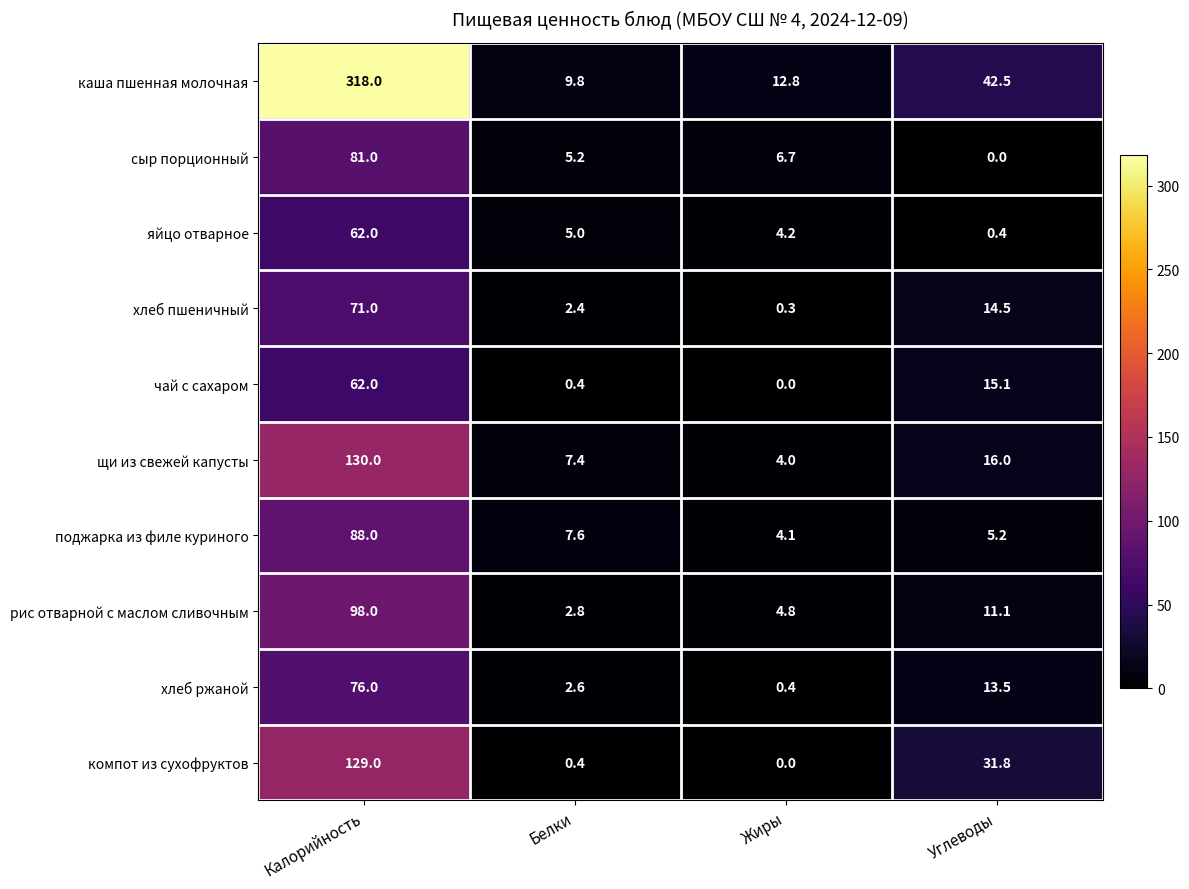

What is the total value across all series at Углеводы?

150.1